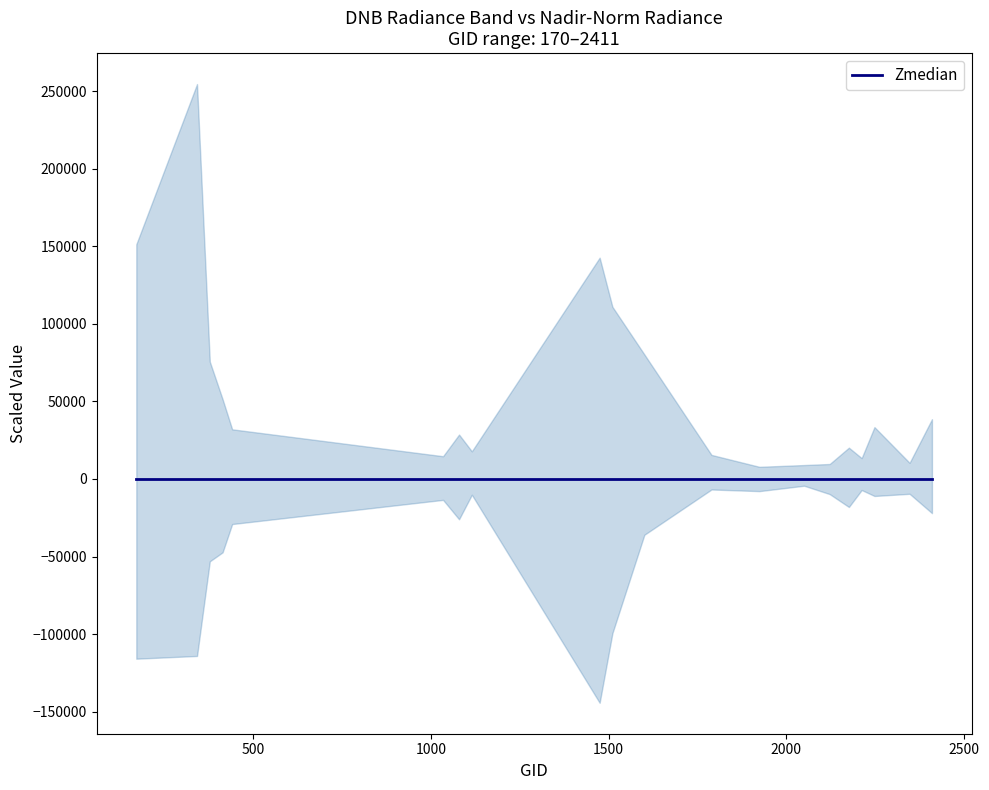

The value of dnbrad at 341 is 6.4. True or false?

True